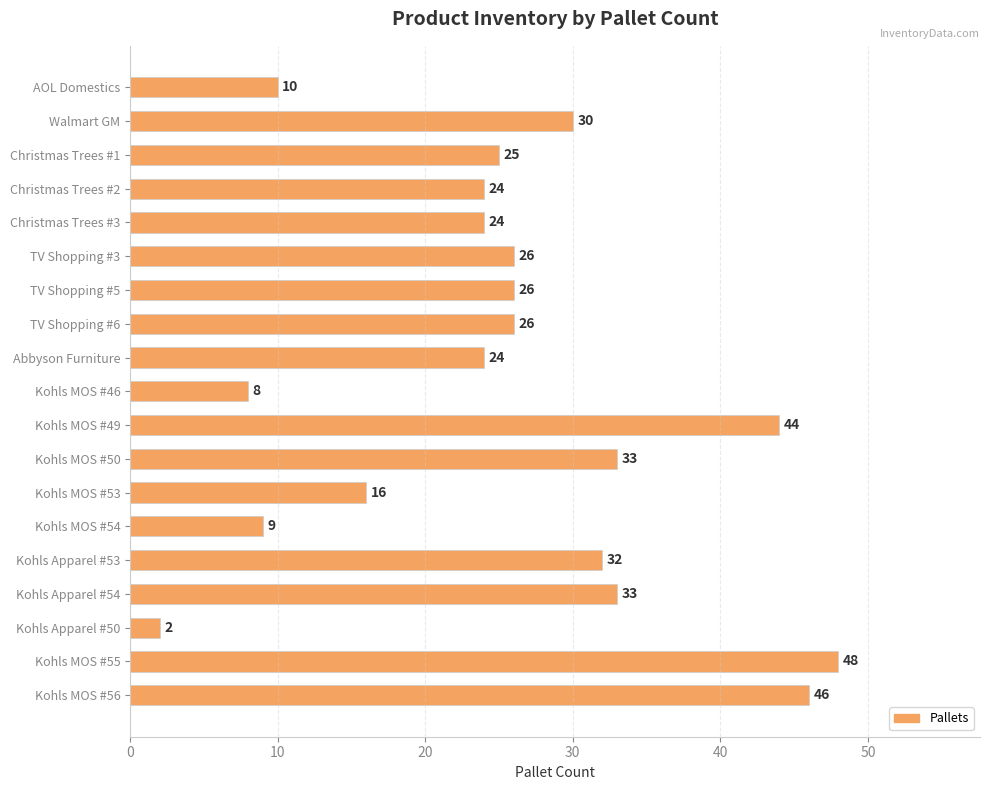

True or false: the data shows 32 at Kohls Apparel #53.

True